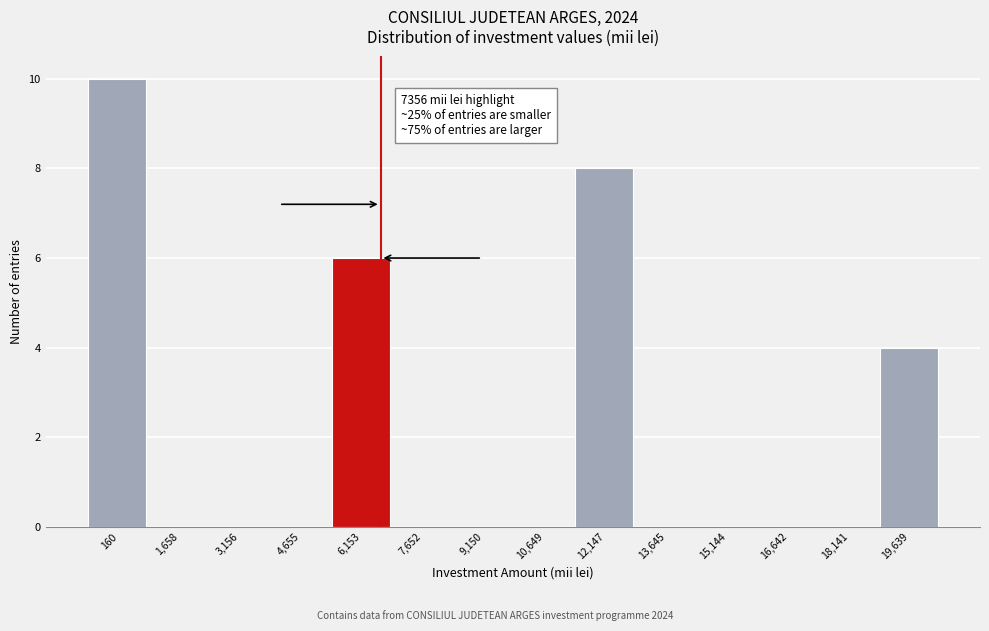

Reading left to right, extract all data points from this chart.

160=10	1,658=0	3,156=0	4,655=0	6,153=6	7,652=0	9,150=0	10,649=0	12,147=8	13,645=0	15,144=0	16,642=0	18,141=0	19,639=4